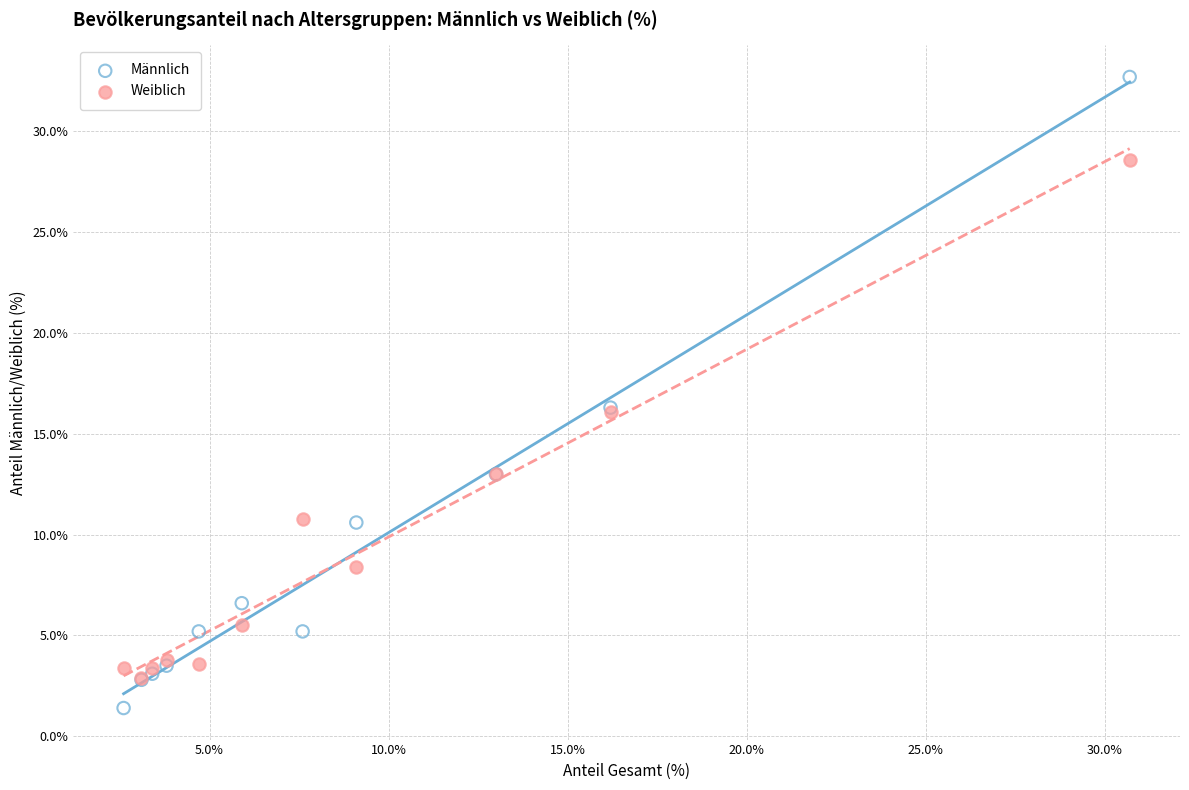

Which series has the largest Y range (max minus min)?

Männlich